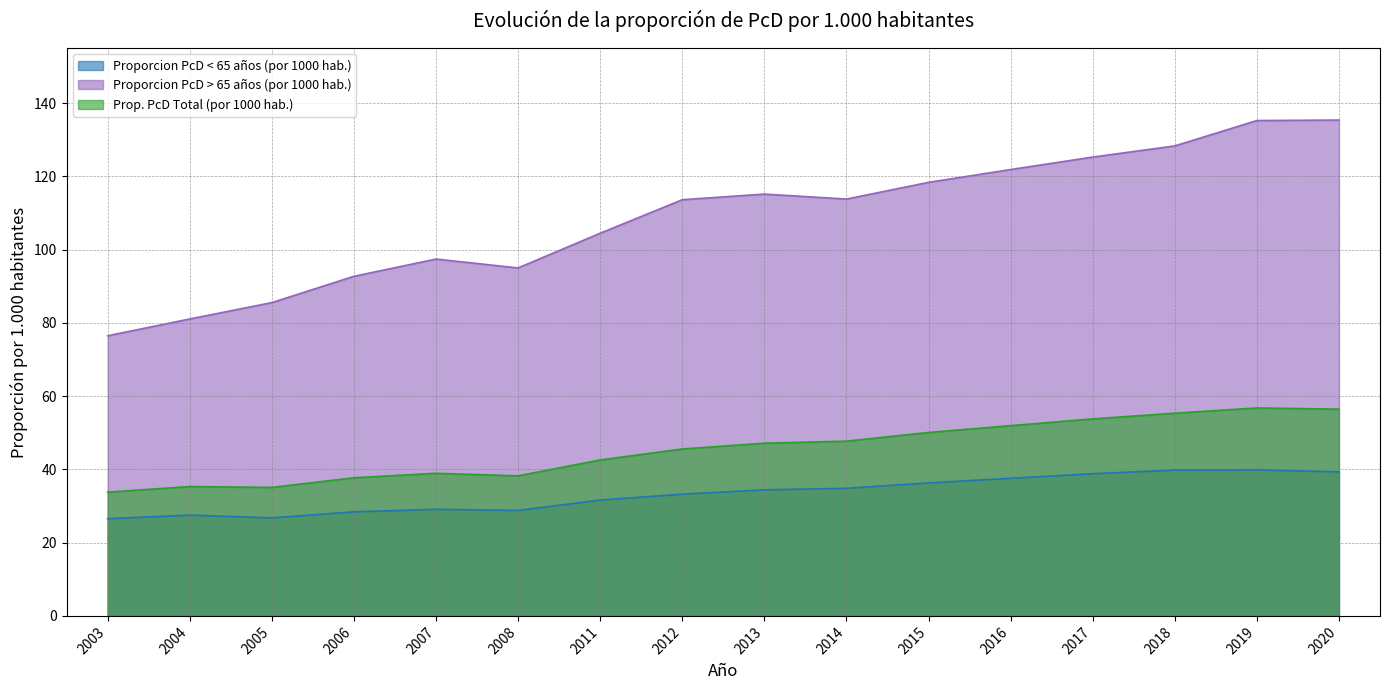

Rank the series at 2018 from highest to lowest value.

Proporcion PcD > 65 años (por 1000 hab.), Prop. PcD Total (por 1000 hab.), Proporcion PcD < 65 años (por 1000 hab.)